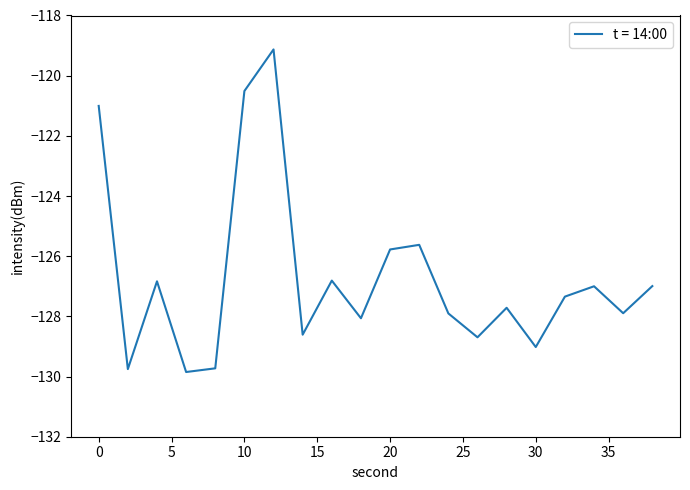

What is the difference between the maximum and minimum values?

10.7